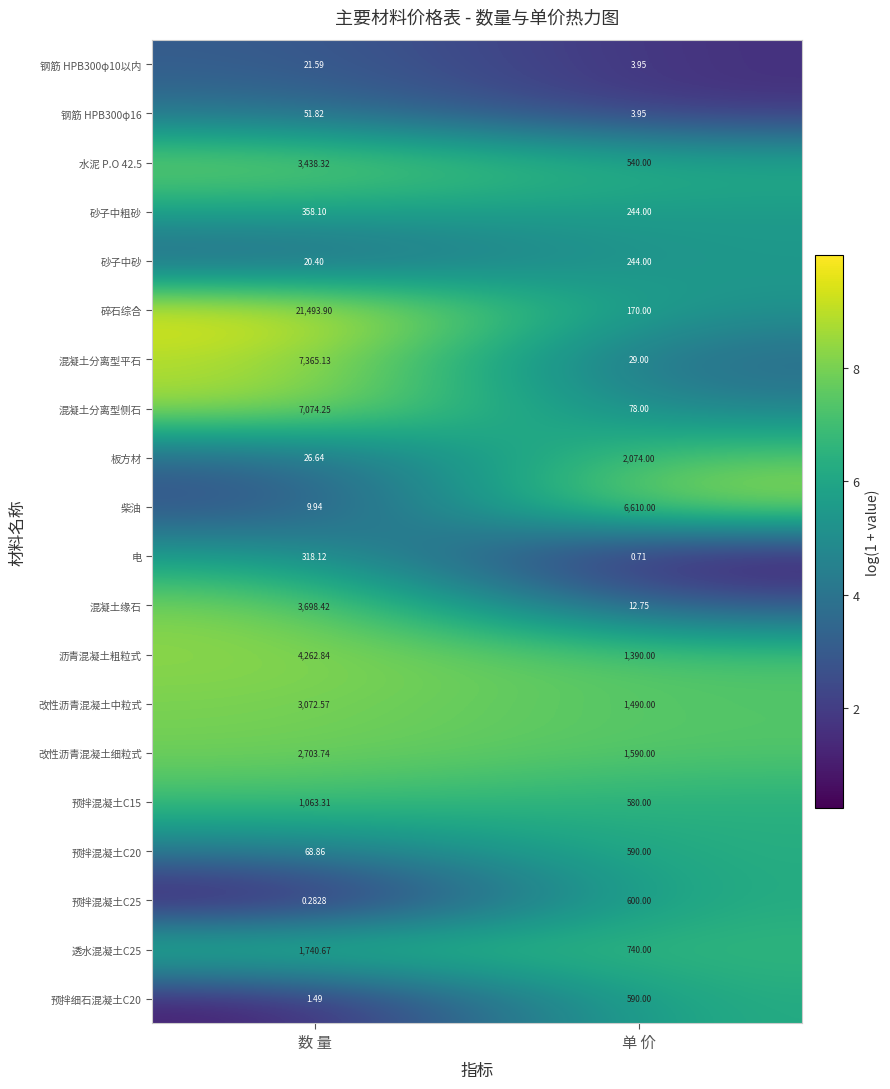

What is the difference between the highest and lowest values at 单 价?

6609.3